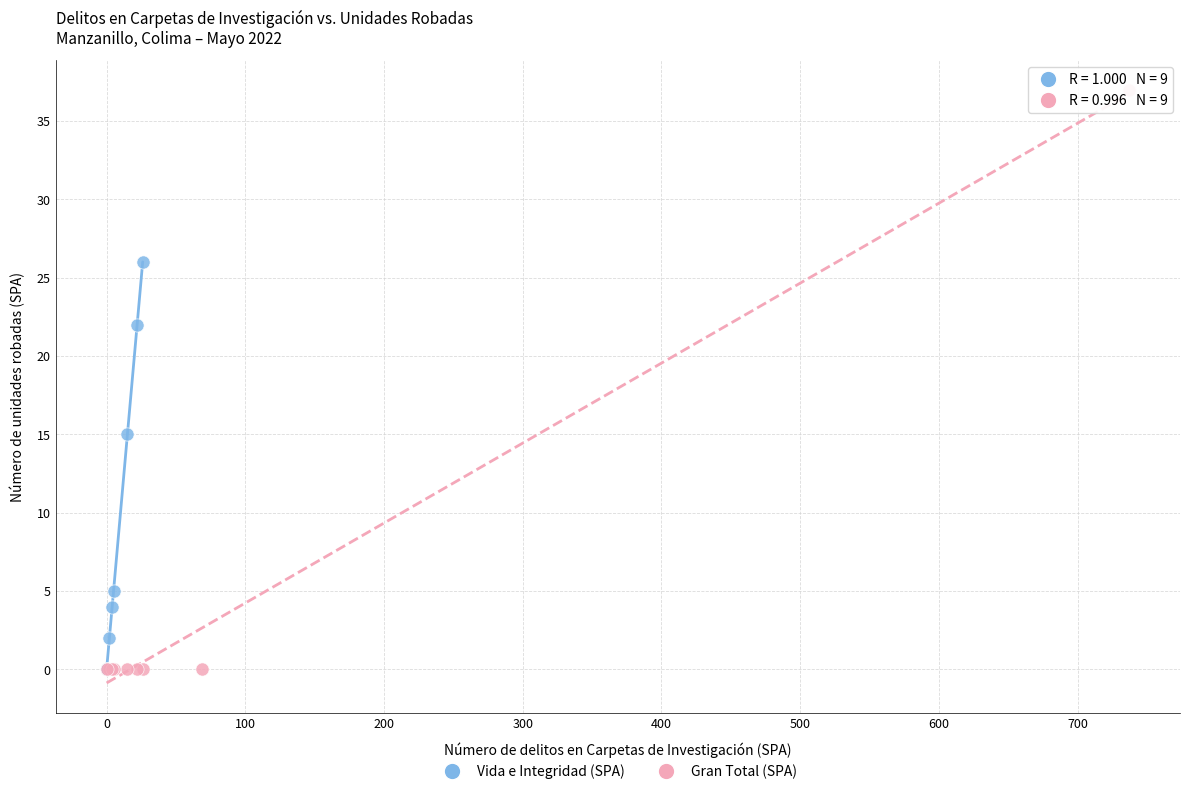

What are all the series names shown in the legend?

Vida e Integridad (SPA), Gran Total (SPA)